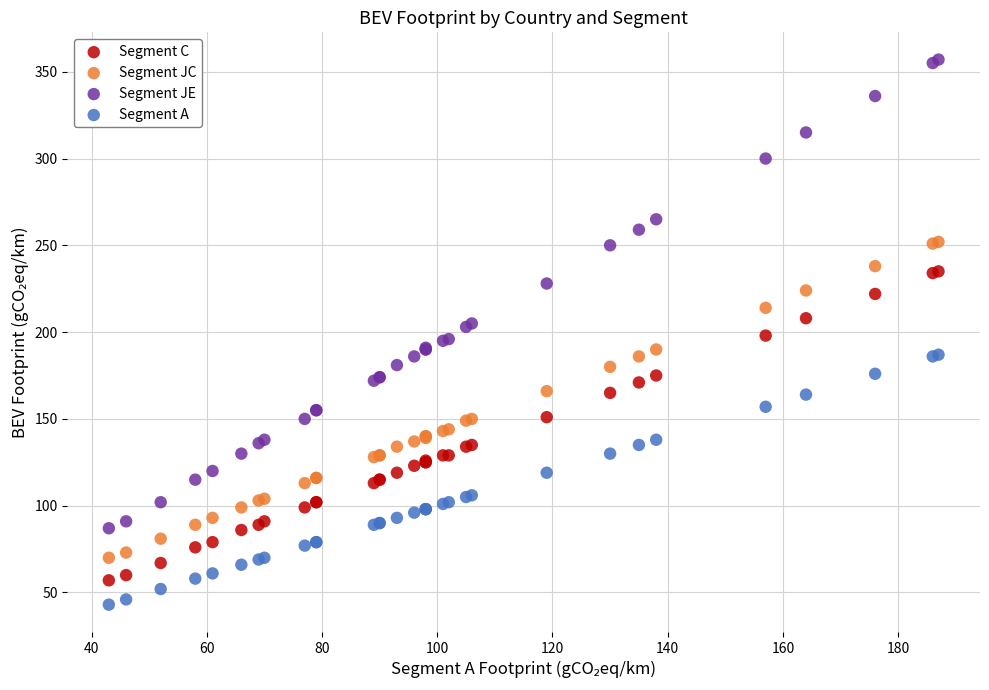

Which series has the largest Y range (max minus min)?

Segment JE